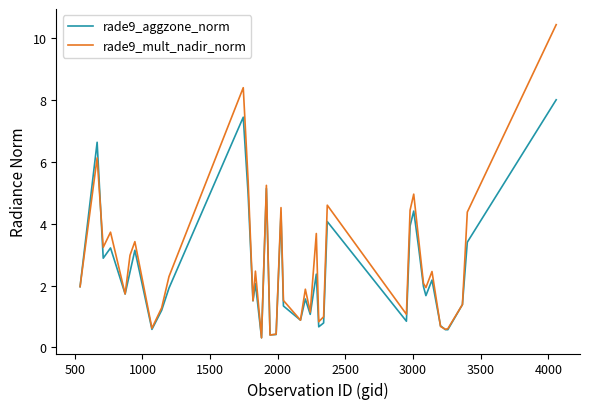

What is the difference between the second highest and second lowest values in the rade9_aggzone_norm series?

7.0